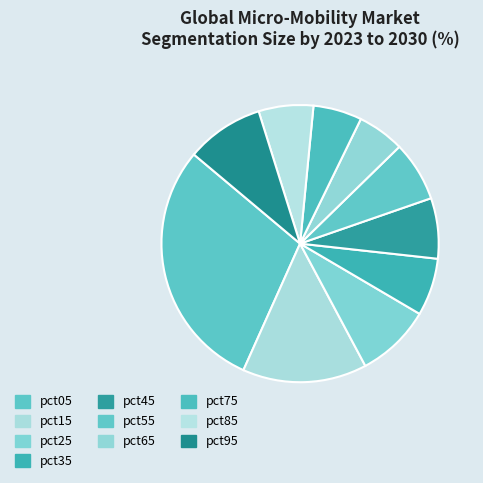

True or false: pct75 accounts for 1% of the total.

False